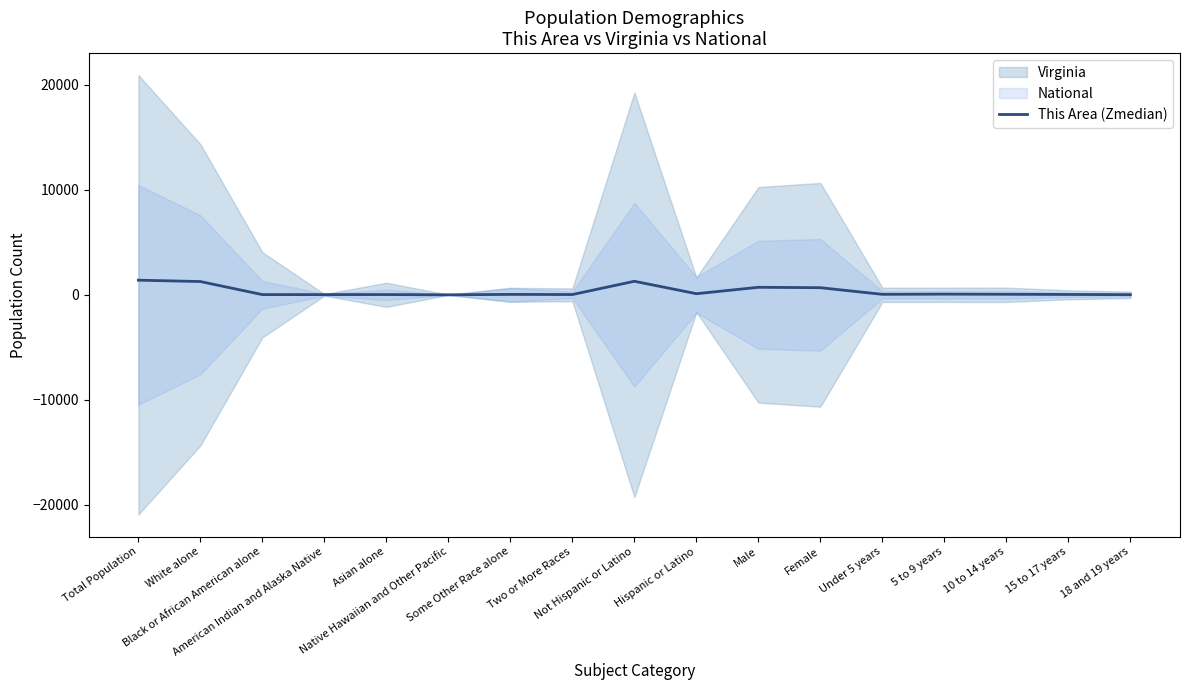

How many data points does each series have?

17